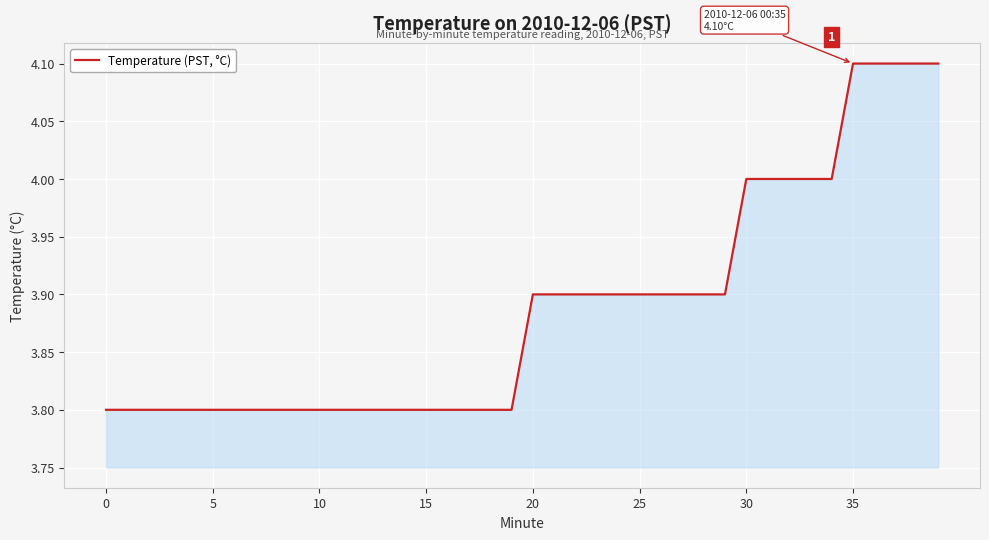

What is the maximum value shown in the chart?

4.1